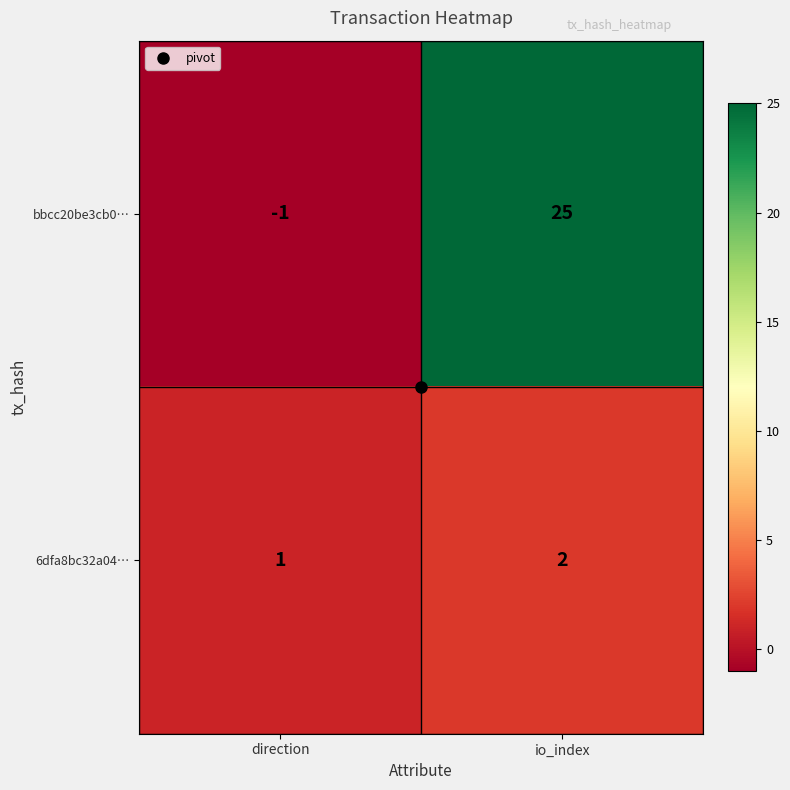

Which series has the largest range (max minus min)?

bbcc20be3cb0…